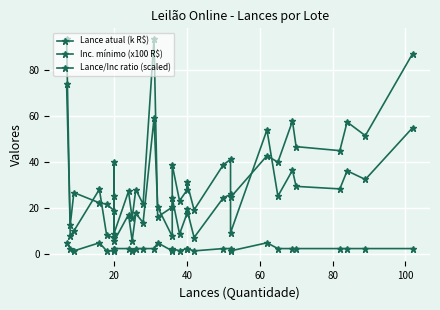

Rank the series by their maximum value, from lowest to highest.

Inc. mínimo (x100 R$), Lance atual (k R$), Lance/Inc ratio (scaled)